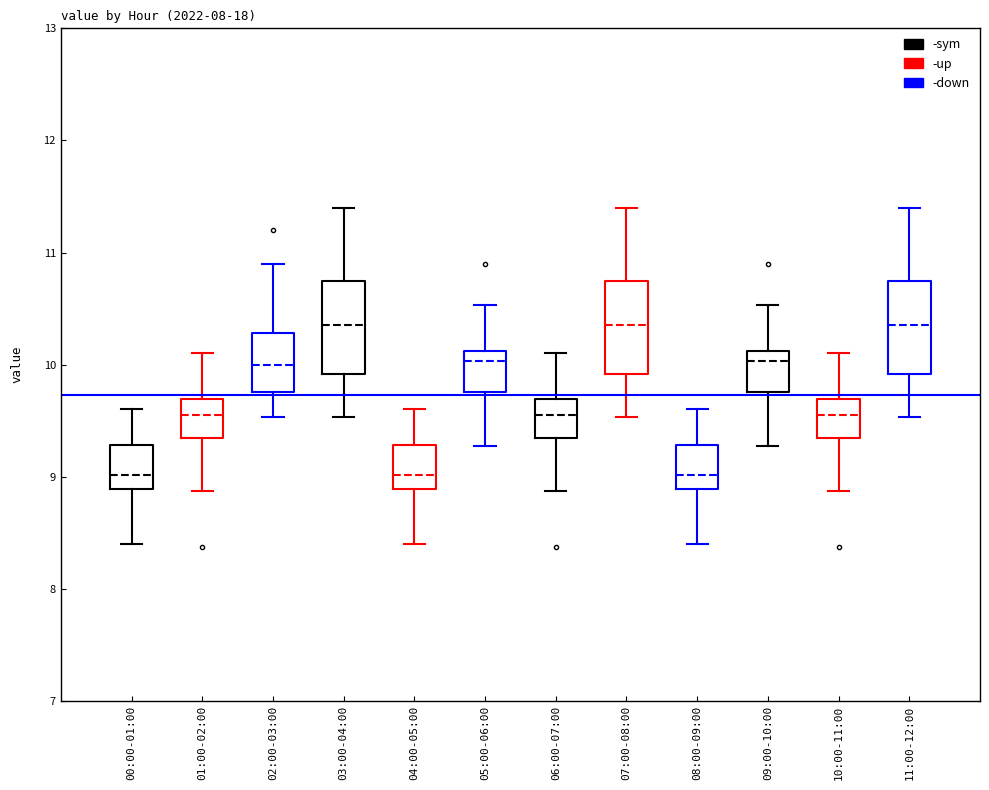

Reading left to right, transcribe this box plot: for each box, give where its median line is, the range the box spans, and where its two whiskers end, as read against the y-axis. The values are not printed on the chart, so give them approximately, as read against the axis.

00:00-01:00: median 9.0, box 8.9 to 9.3, whiskers 8.4 to 9.6
01:00-02:00: median 9.6, box 9.3 to 9.7, whiskers 8.9 to 10.1
02:00-03:00: median 10.0, box 9.8 to 10.3, whiskers 9.5 to 10.9
03:00-04:00: median 10.4, box 9.9 to 10.8, whiskers 9.5 to 11.4
04:00-05:00: median 9.0, box 8.9 to 9.3, whiskers 8.4 to 9.6
05:00-06:00: median 10.0, box 9.8 to 10.1, whiskers 9.3 to 10.5
06:00-07:00: median 9.6, box 9.3 to 9.7, whiskers 8.9 to 10.1
07:00-08:00: median 10.4, box 9.9 to 10.8, whiskers 9.5 to 11.4
08:00-09:00: median 9.0, box 8.9 to 9.3, whiskers 8.4 to 9.6
09:00-10:00: median 10.0, box 9.8 to 10.1, whiskers 9.3 to 10.5
10:00-11:00: median 9.6, box 9.3 to 9.7, whiskers 8.9 to 10.1
11:00-12:00: median 10.4, box 9.9 to 10.8, whiskers 9.5 to 11.4